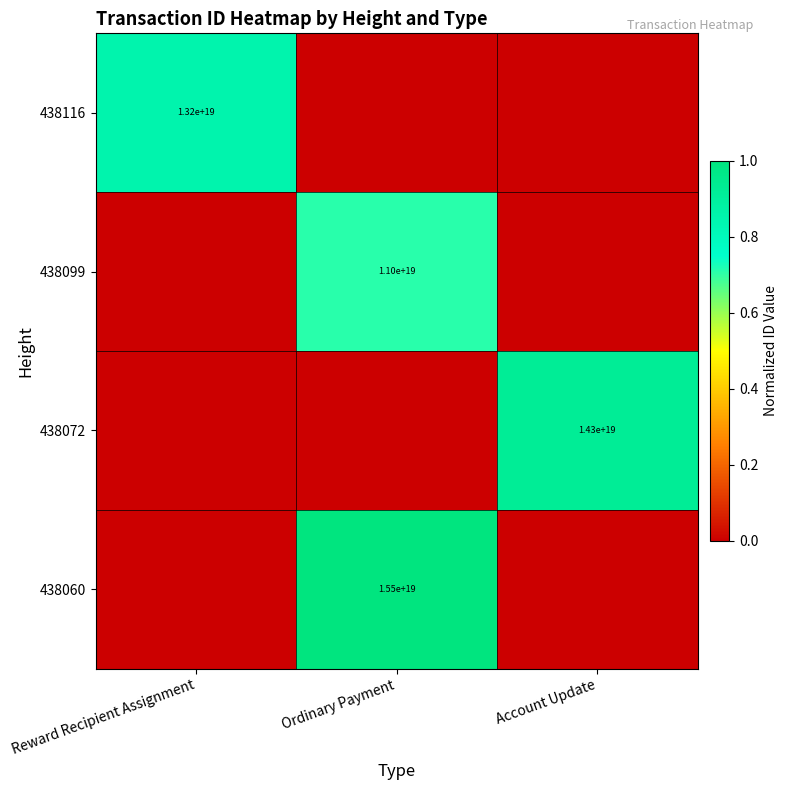

The 438116 series shows 13200000000000000000 at Reward Recipient Assignment. True or false?

True